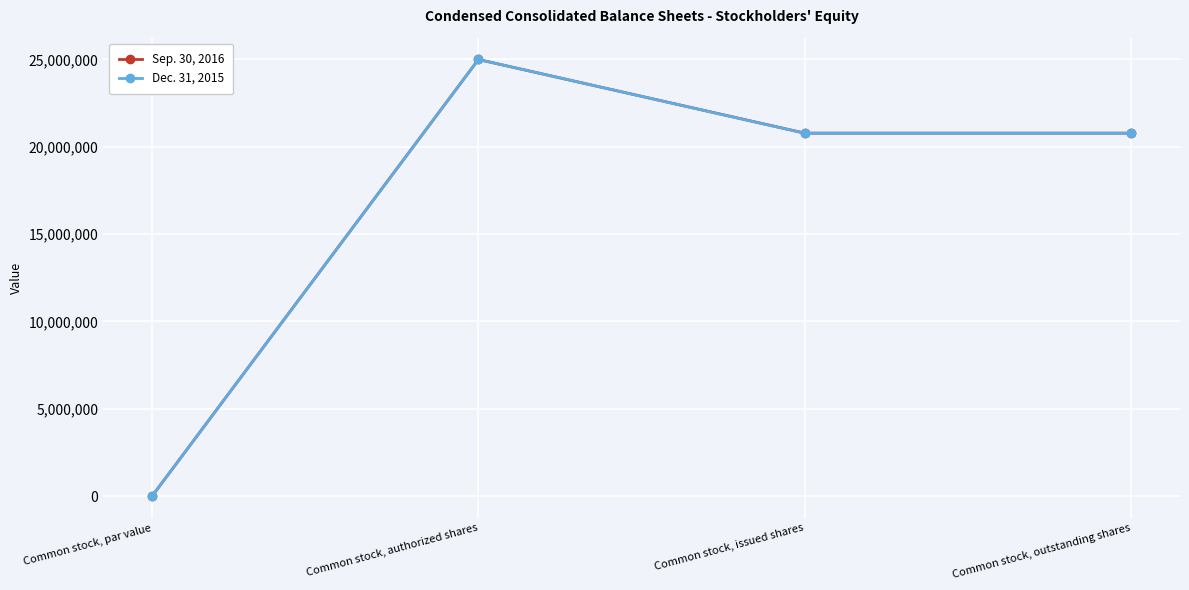

In Dec. 31, 2015, how many points are higher than both neighbors (excluding endpoints)?

1